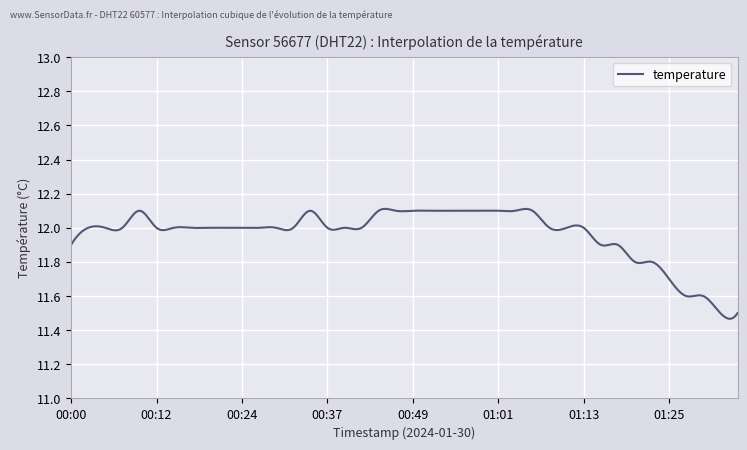

What is the difference between the maximum and minimum values?

0.6